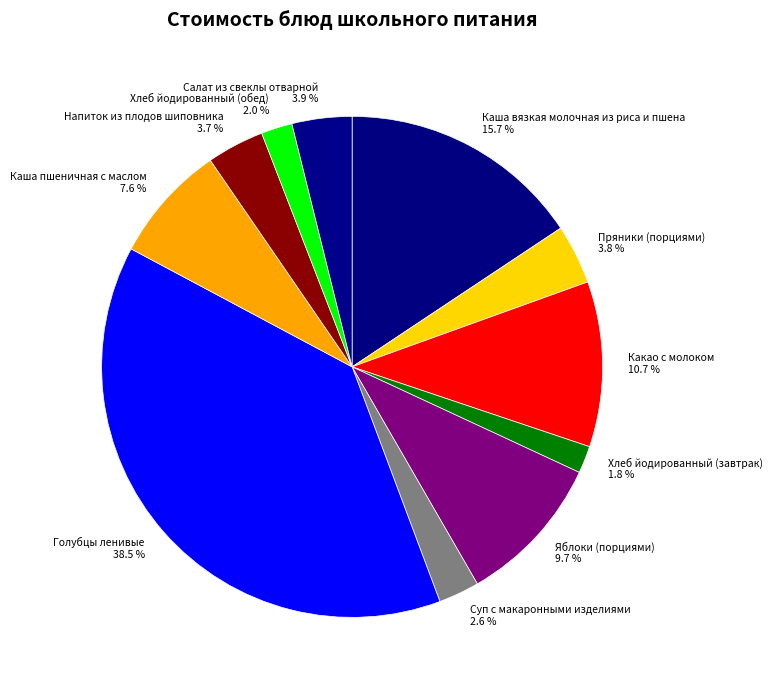

Is Суп с макаронными изделиями the majority of the pie?

No